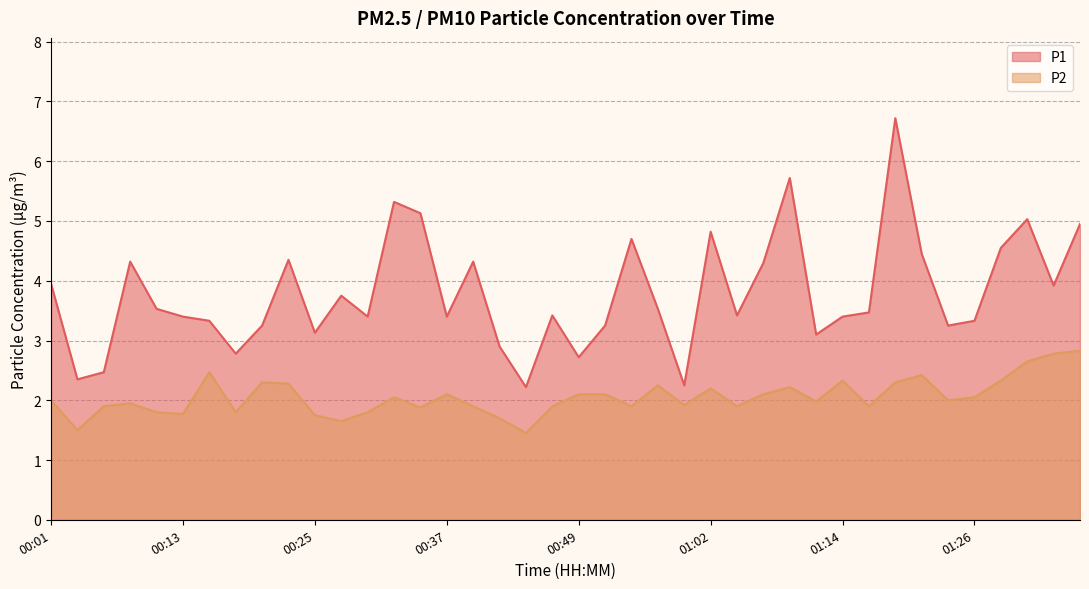

Is the value of P2 at 01:21 greater than the value of P1 at 01:16?

No